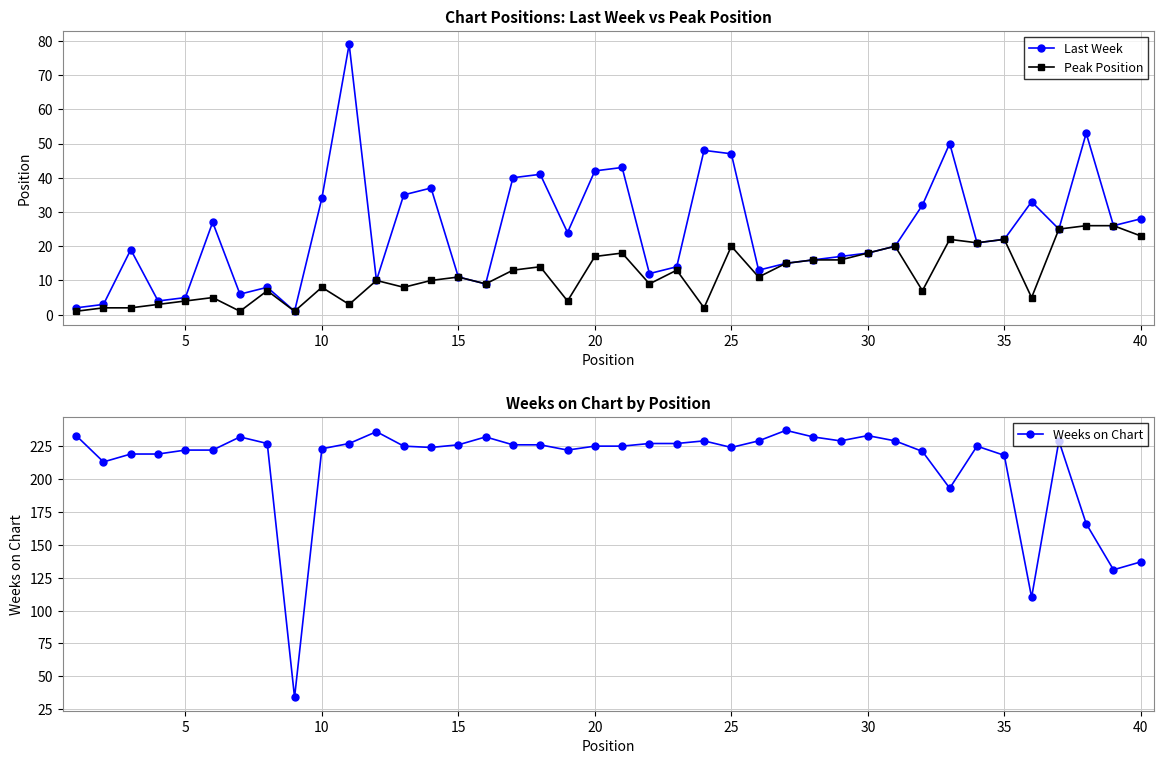

At how many categories does at least one series exceed 7?

40